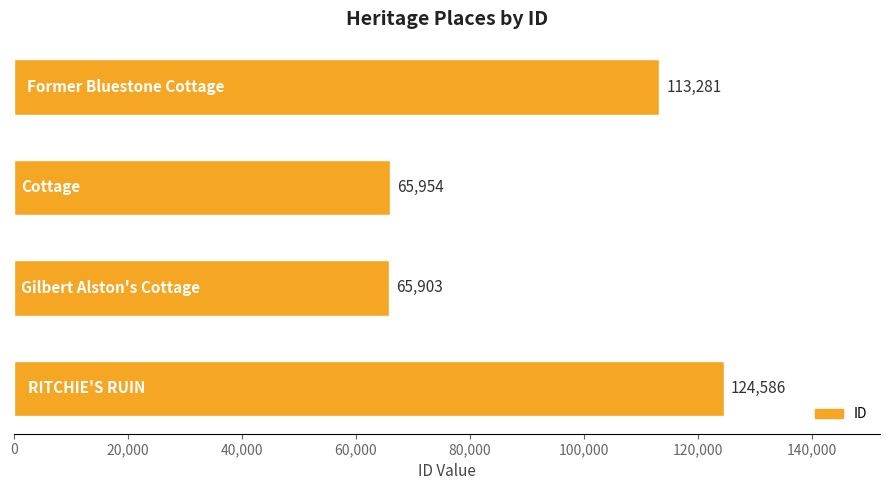

Are the bars horizontal?

Yes